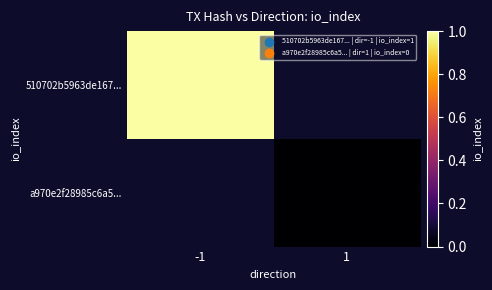

At which label is 510702b5963de167... closest to 1?

-1